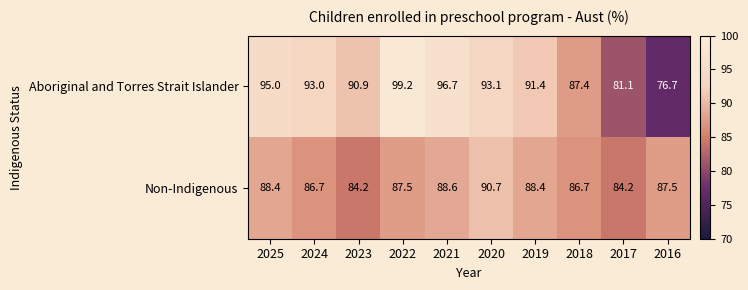

At how many categories does at least one series exceed 88?

7